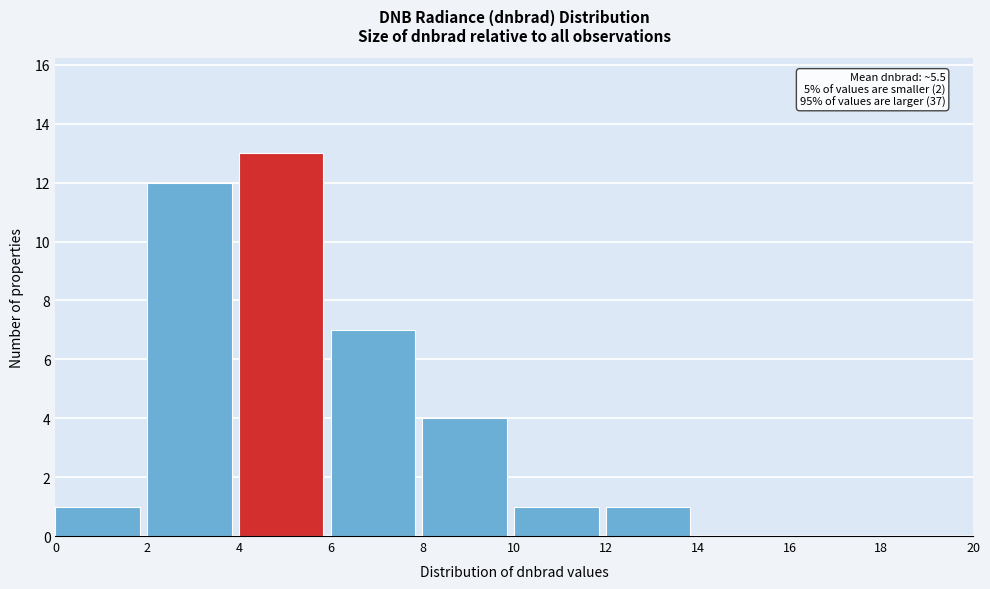

Over which range of the x-axis is the bar tallest?

4 to 6